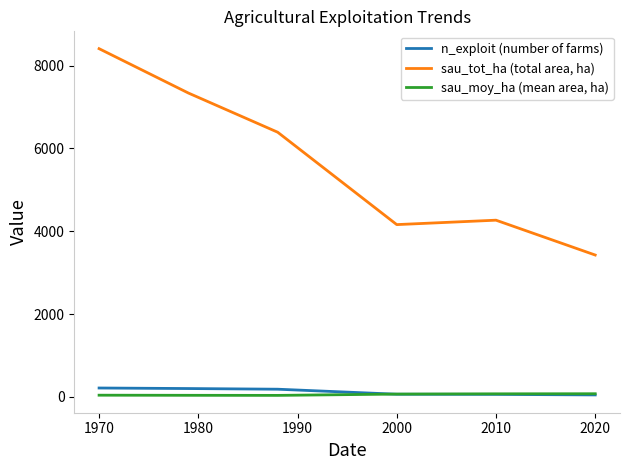

What is the lowest value of the sau_tot_ha (total area, ha) series?

3425.2